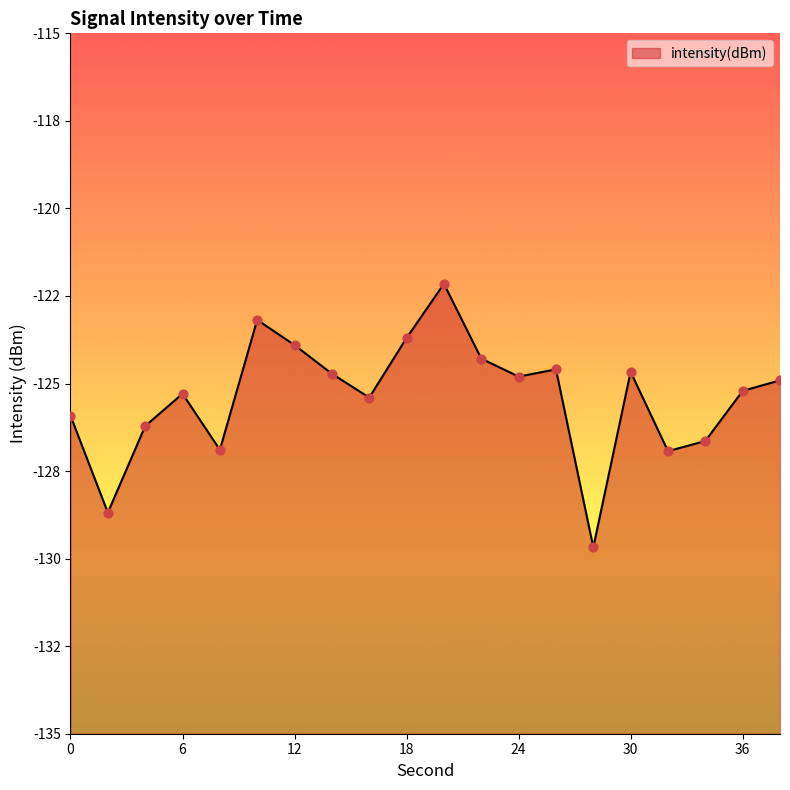

What is the change in value from 0 to 4?

-0.3